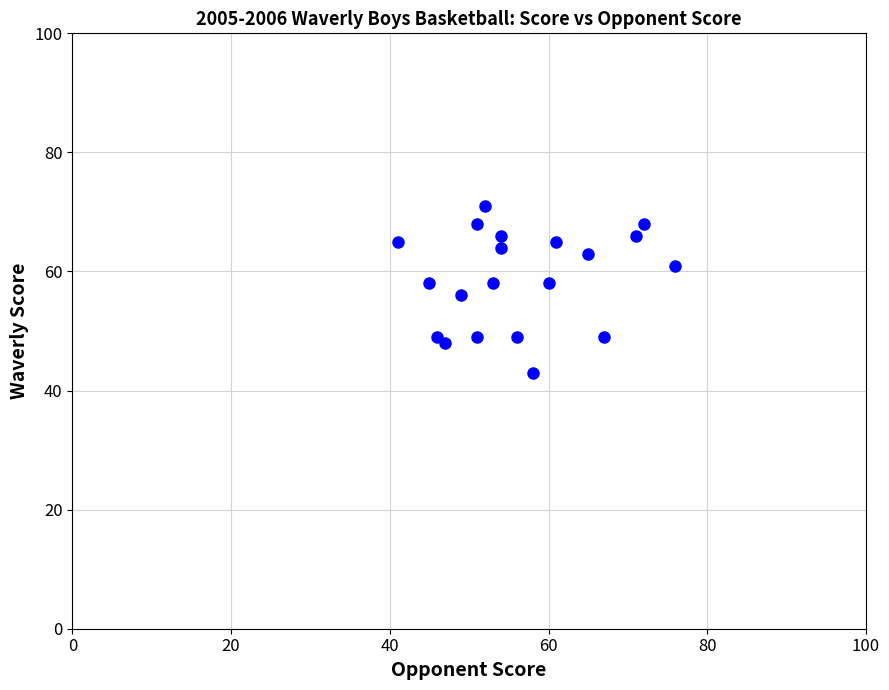

What is the range of X values (max minus min)?

35